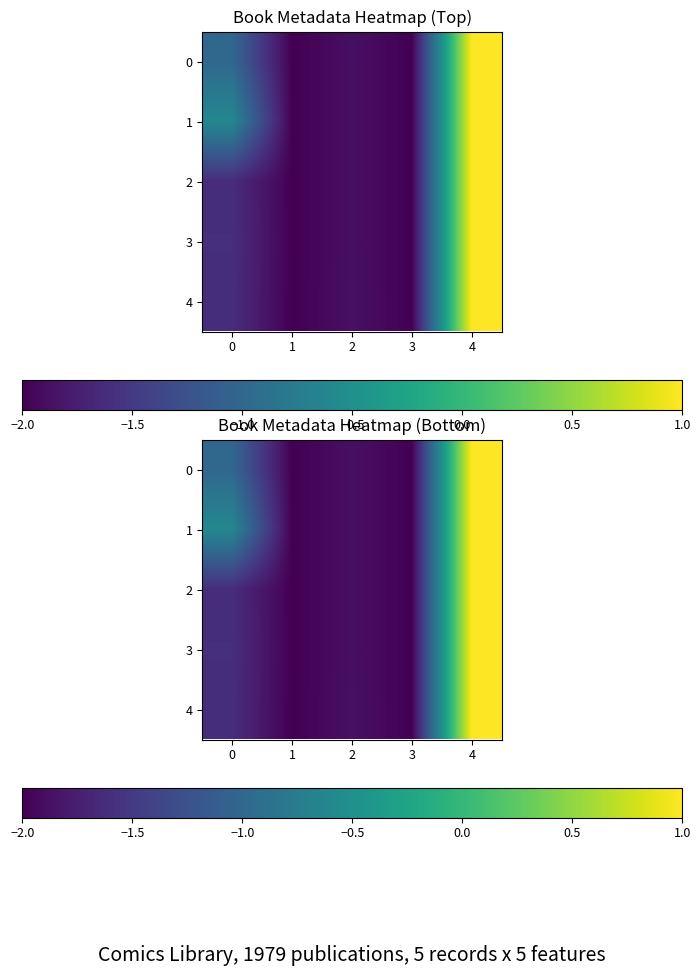

At how many categories does at least one series exceed 0?

1